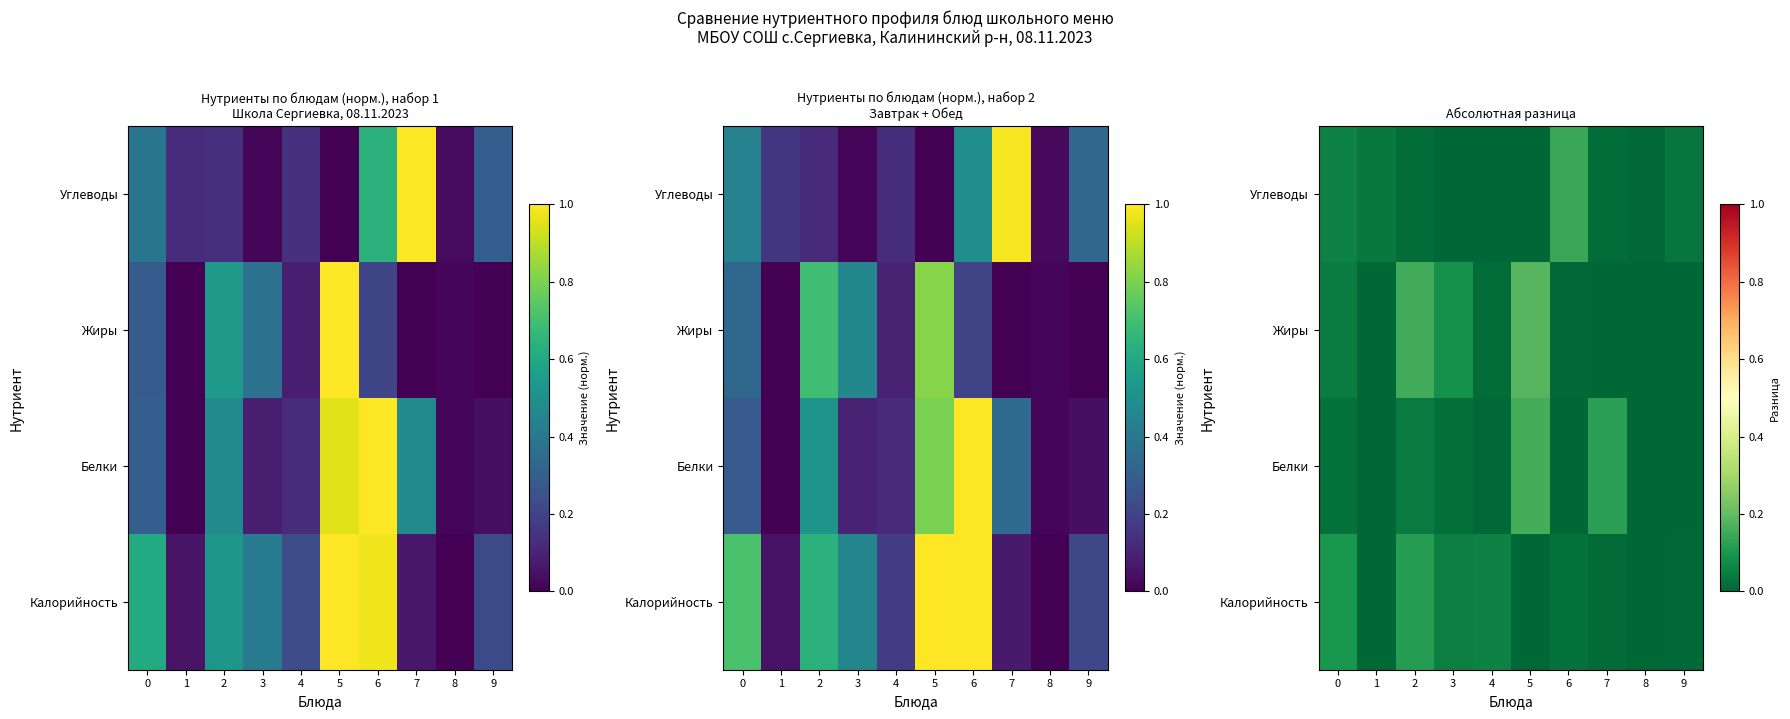

Which category has the lowest value in the Жиры series?

1